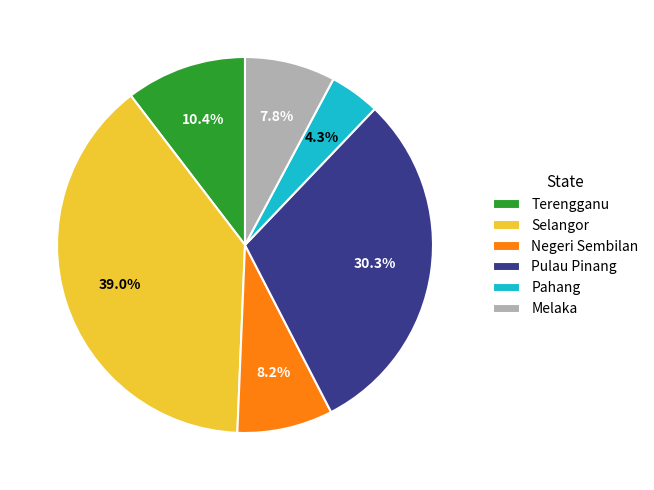

Is there a majority slice in this chart?

No